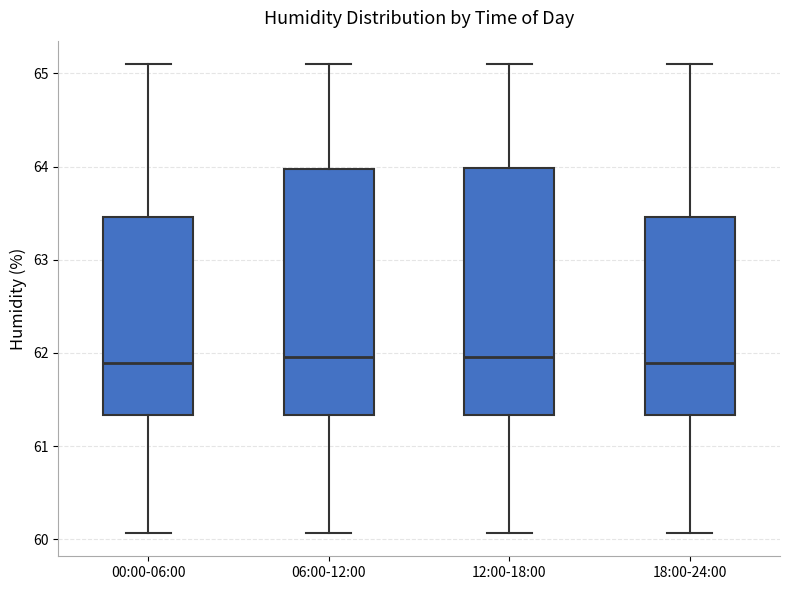

Reading left to right, transcribe this box plot: for each box, give where its median line is, the range the box spans, and where its two whiskers end, as read against the y-axis. The values are not printed on the chart, so give them approximately, as read against the axis.

00:00-06:00: median 61.9, box 61.3 to 63.5, whiskers 60.1 to 65.1
06:00-12:00: median 62.0, box 61.3 to 64.0, whiskers 60.1 to 65.1
12:00-18:00: median 62.0, box 61.3 to 64.0, whiskers 60.1 to 65.1
18:00-24:00: median 61.9, box 61.3 to 63.5, whiskers 60.1 to 65.1